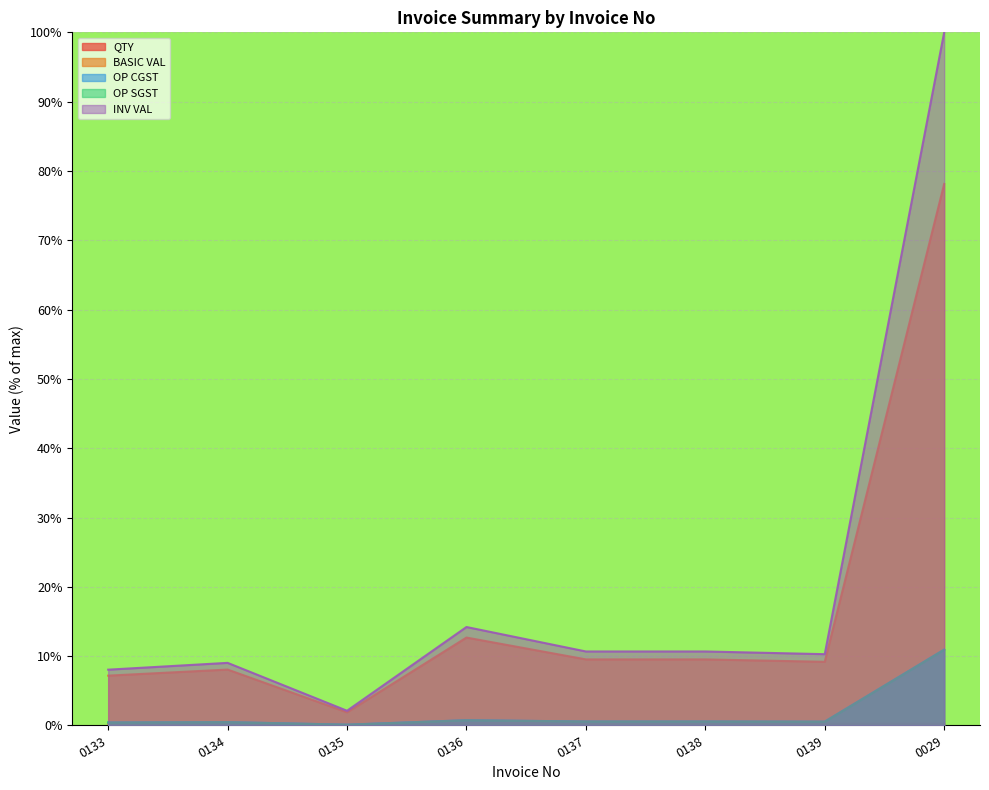

What is the minimum value shown in the chart?

0.1